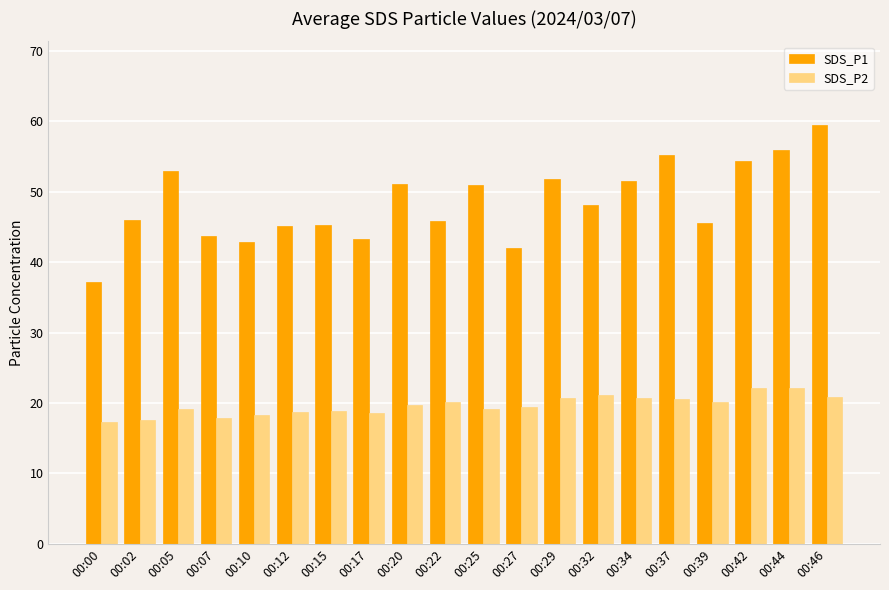

What is the difference between the highest and lowest values at 00:42?

32.3